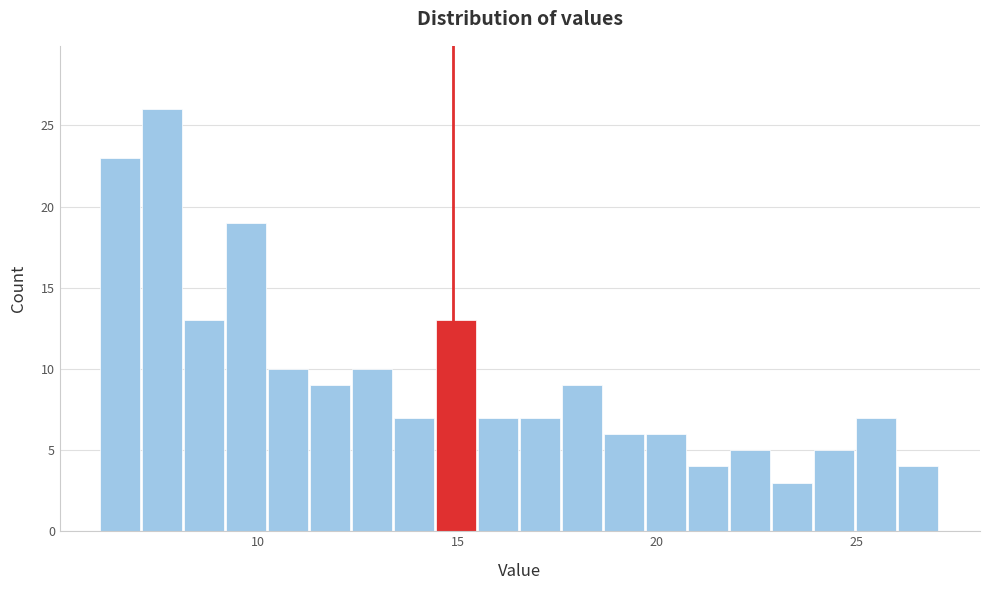

Read against the x-axis, roughly where is the centre of the tallest bar?

7.5